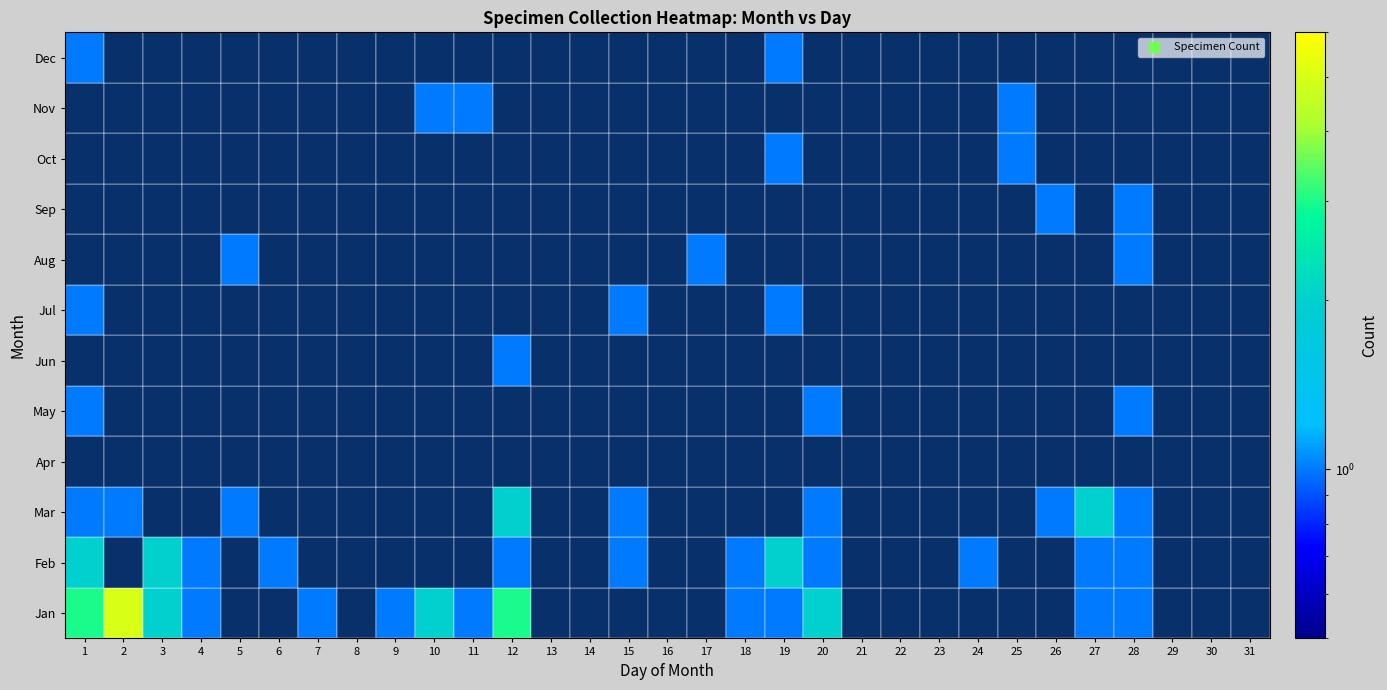

At which label is 2 closest to 1?

4